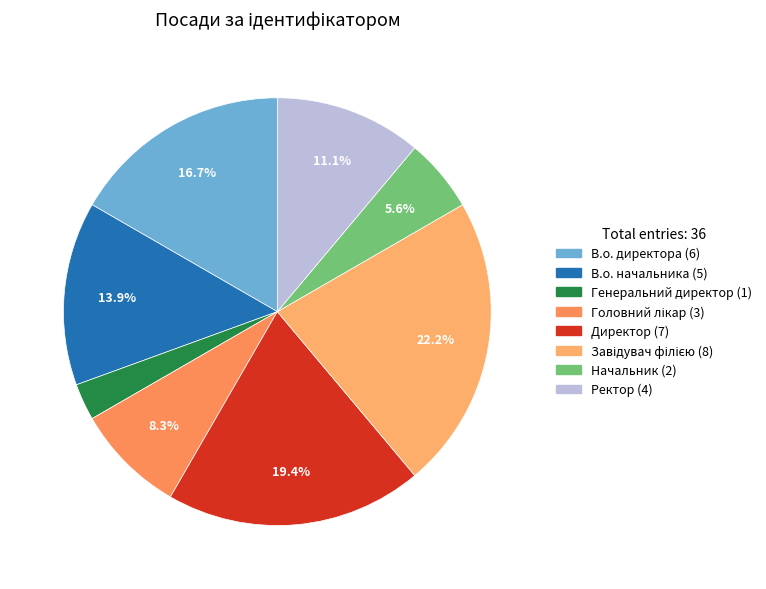

How many segments does this pie chart have?

8